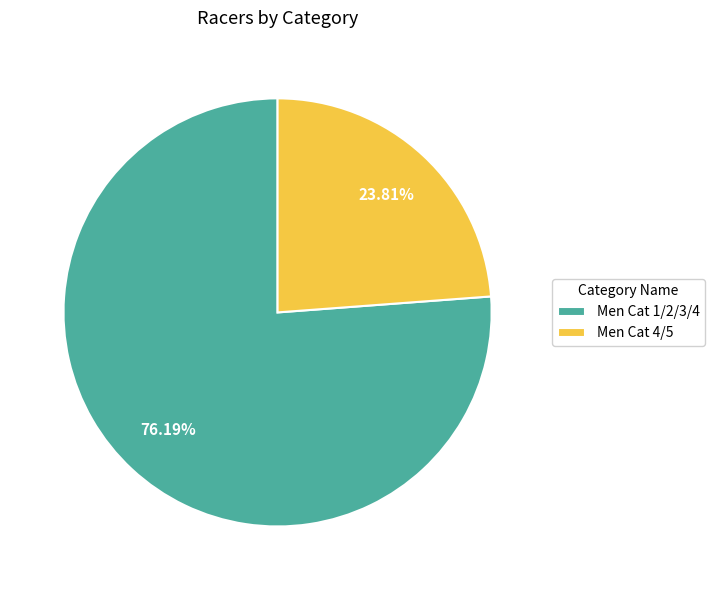

To the nearest percent, what is the average slice percentage?

50%